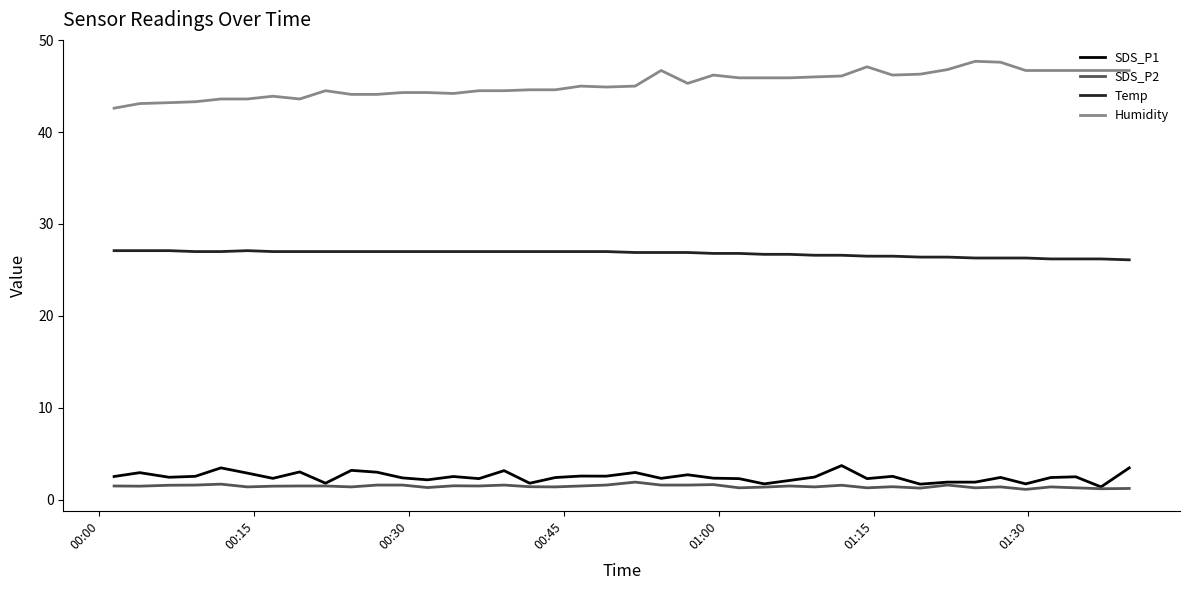

Which series has the largest range (max minus min)?

Humidity